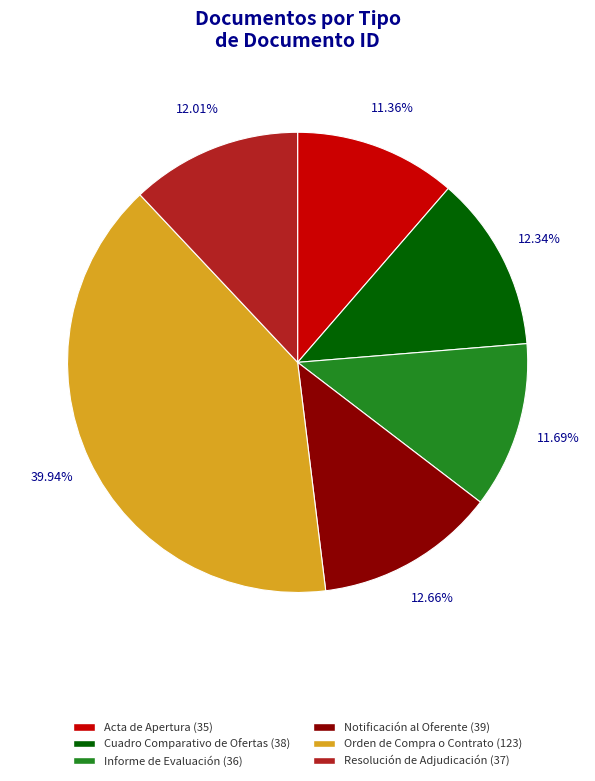

To the nearest percent, what is the difference between the largest and smallest slice percentages?

29%